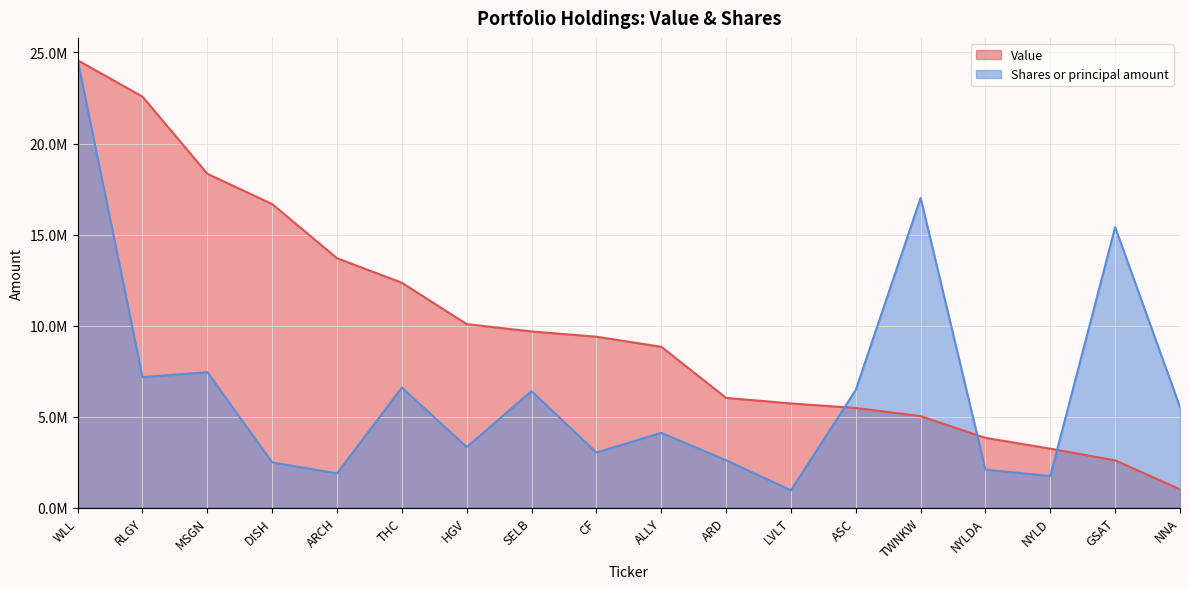

List the series in order of their overall mean, highest first.

Value, Shares or principal amount